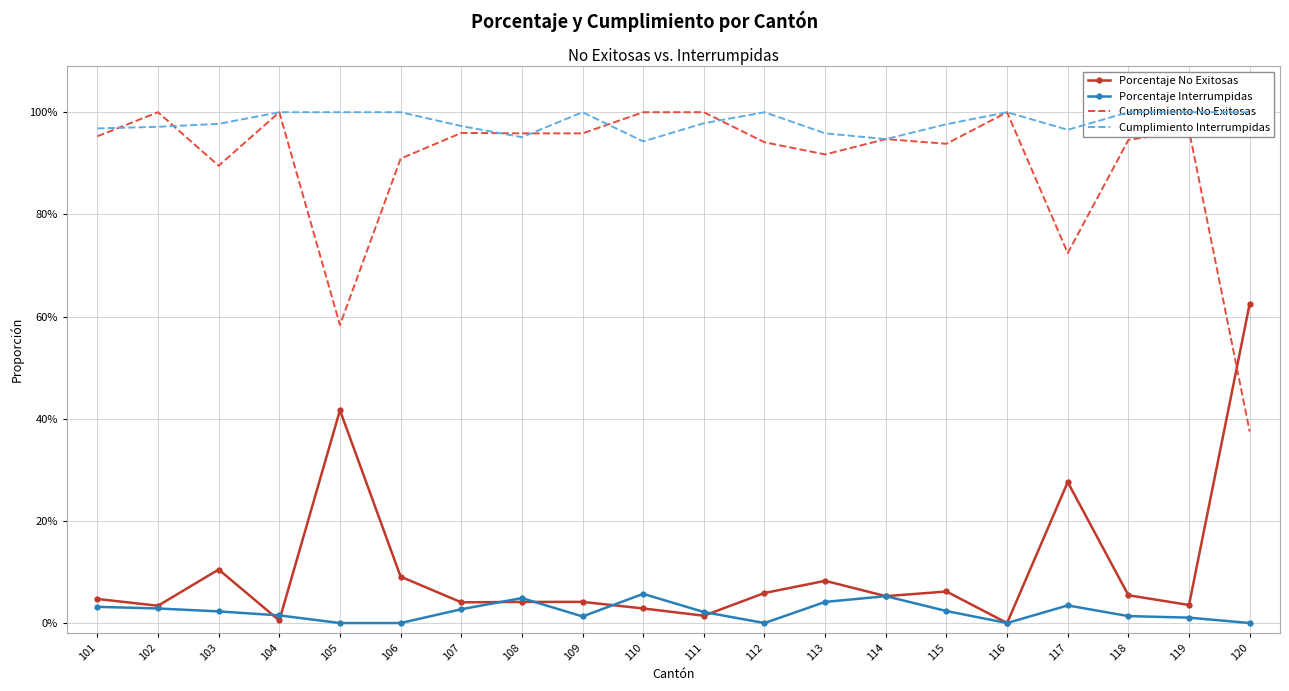

Between 104 and 114, which series saw the biggest shift?

Cumplimiento No Exitosas